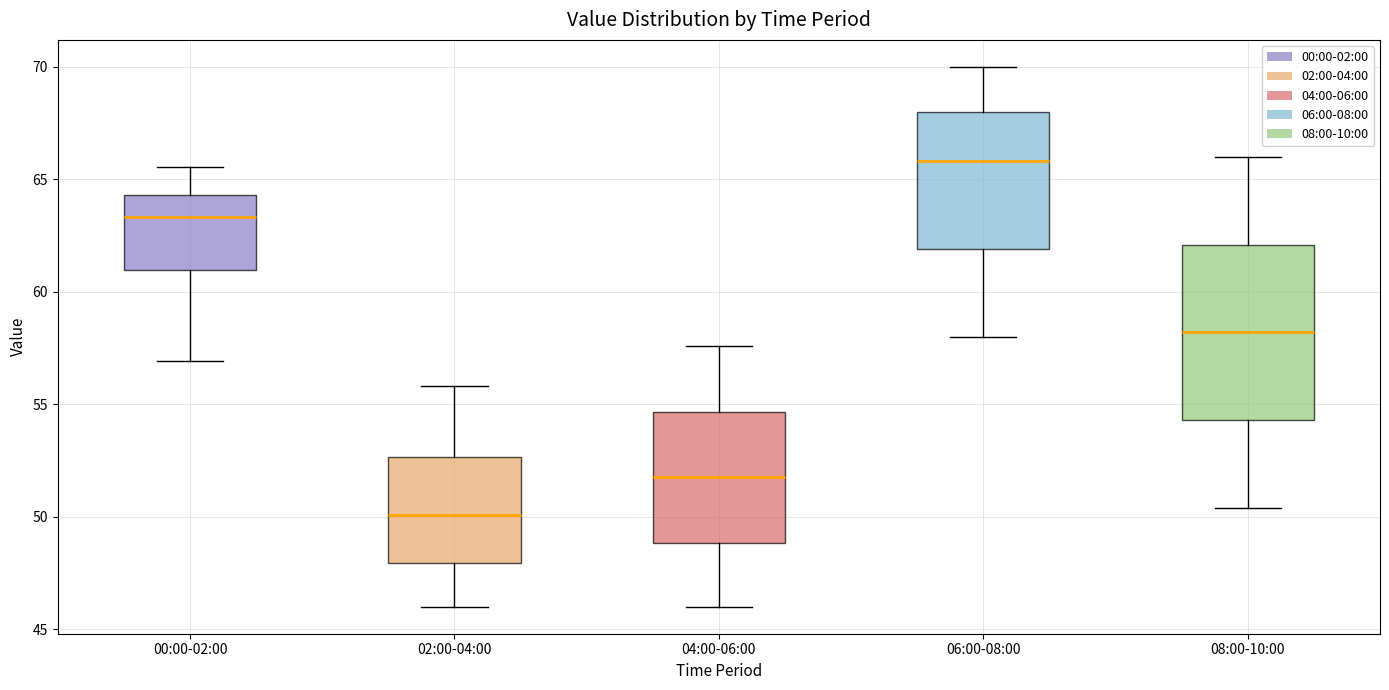

Reading left to right, transcribe this box plot: for each box, give where its median line is, the range the box spans, and where its two whiskers end, as read against the y-axis. The values are not printed on the chart, so give them approximately, as read against the axis.

00:00-02:00: median 63.5, box 61.0 to 64.5, whiskers 57.0 to 65.5
02:00-04:00: median 50.0, box 48.0 to 52.5, whiskers 46.0 to 56.0
04:00-06:00: median 52.0, box 49.0 to 54.5, whiskers 46.0 to 57.5
06:00-08:00: median 66.0, box 62.0 to 68.0, whiskers 58.0 to 70.0
08:00-10:00: median 58.0, box 54.5 to 62.0, whiskers 50.5 to 66.0